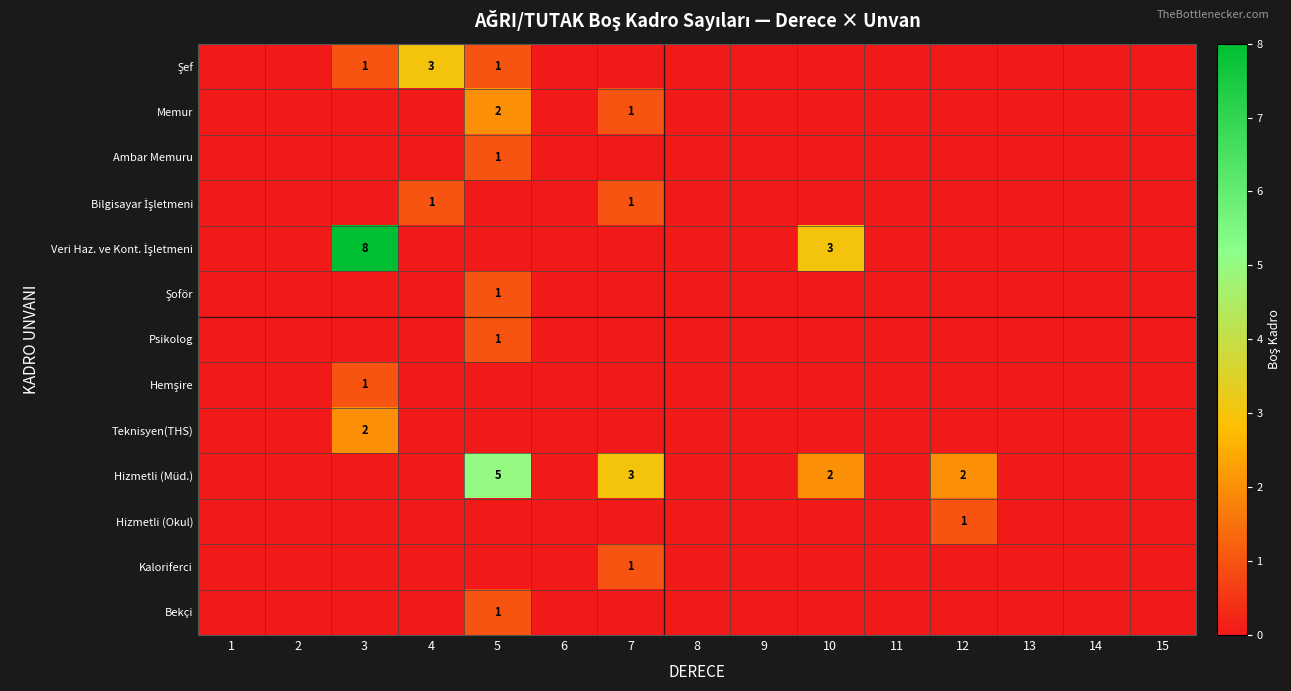

The value of Psikolog at 5 is 1. True or false?

True